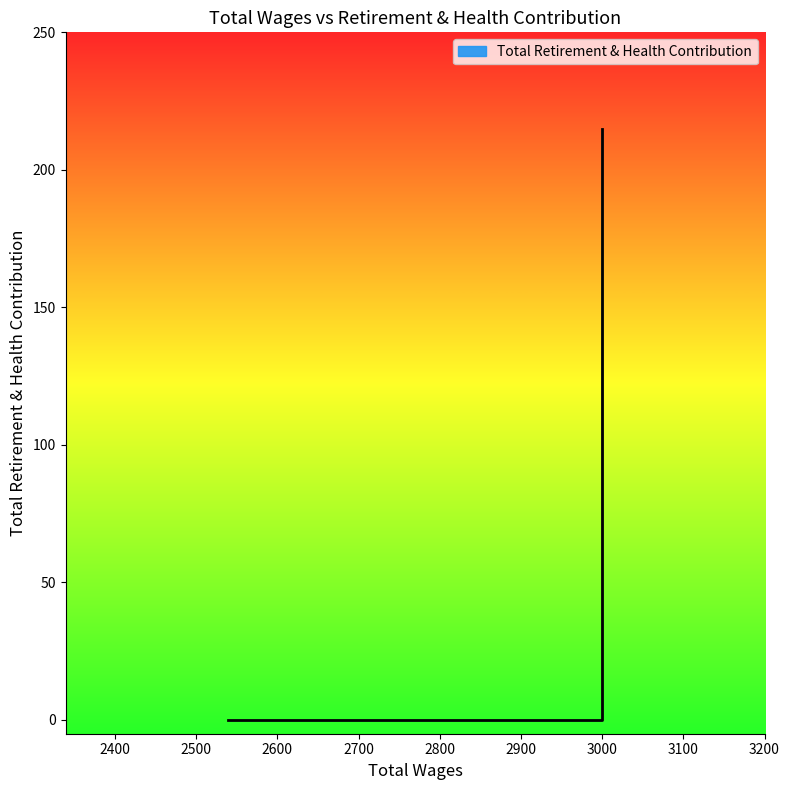

List the labels in order of value, largest first.

3000.0, 3000.0, 3000.0, 2539.0